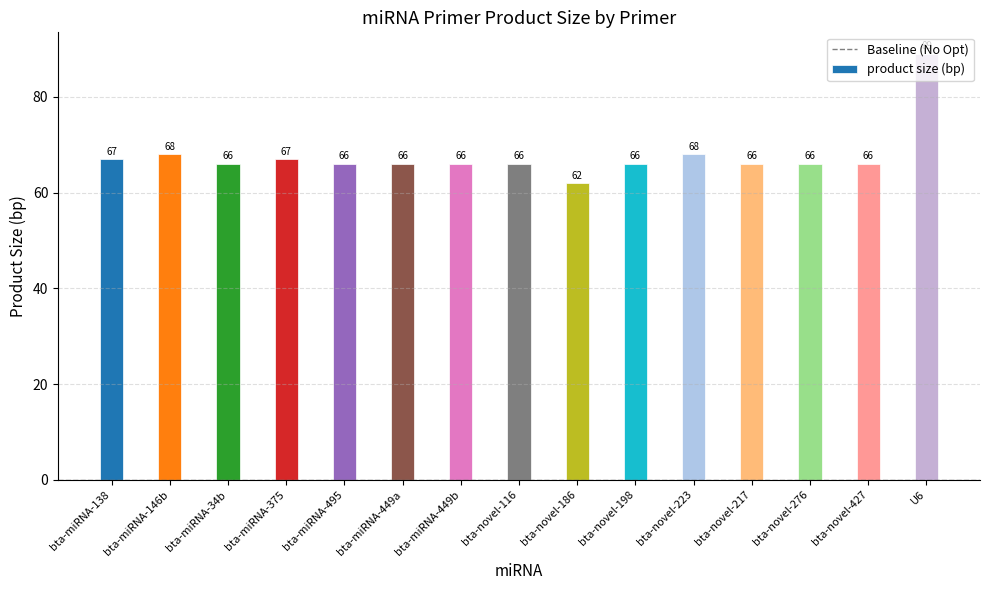

The value at bta-novel-276 is 66. True or false?

True